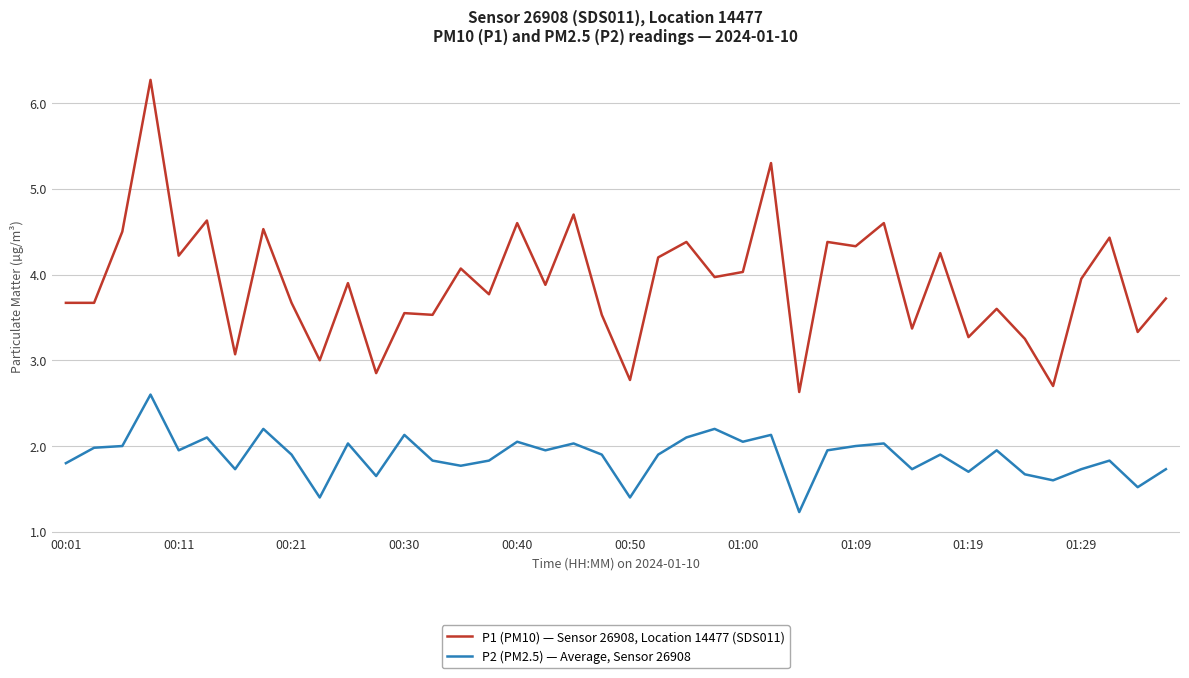

What is the minimum value shown in the chart?

1.2